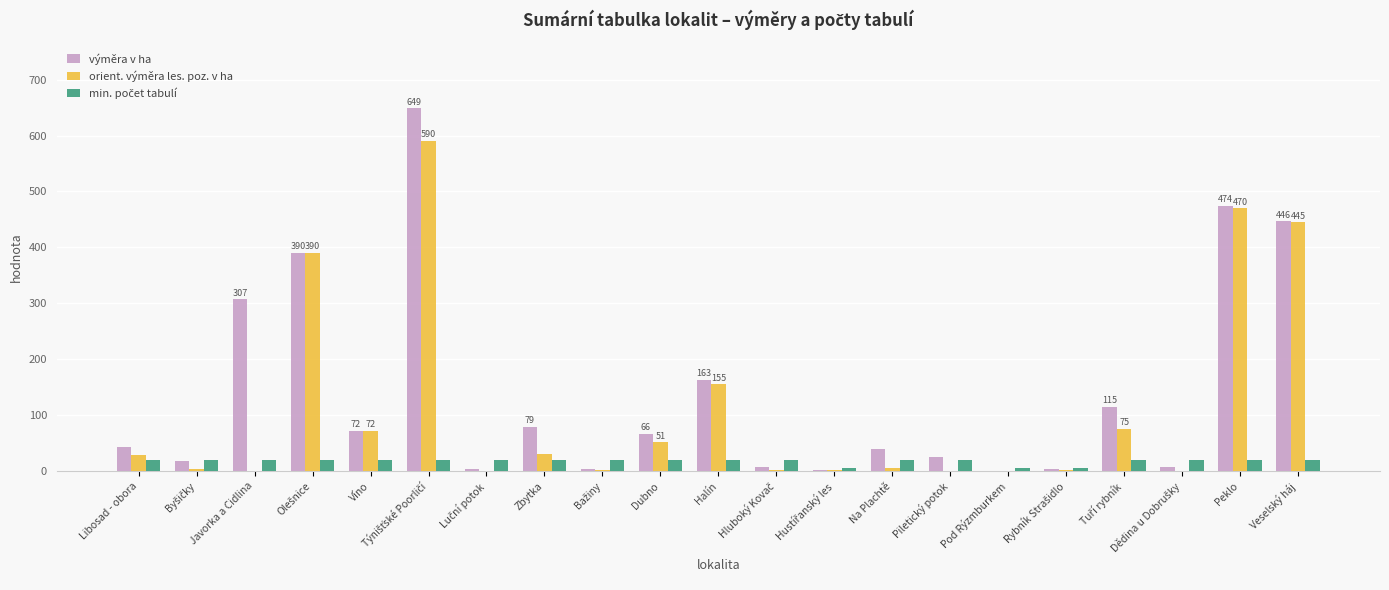

What is the total value across all series at Veselský háj?

911.4